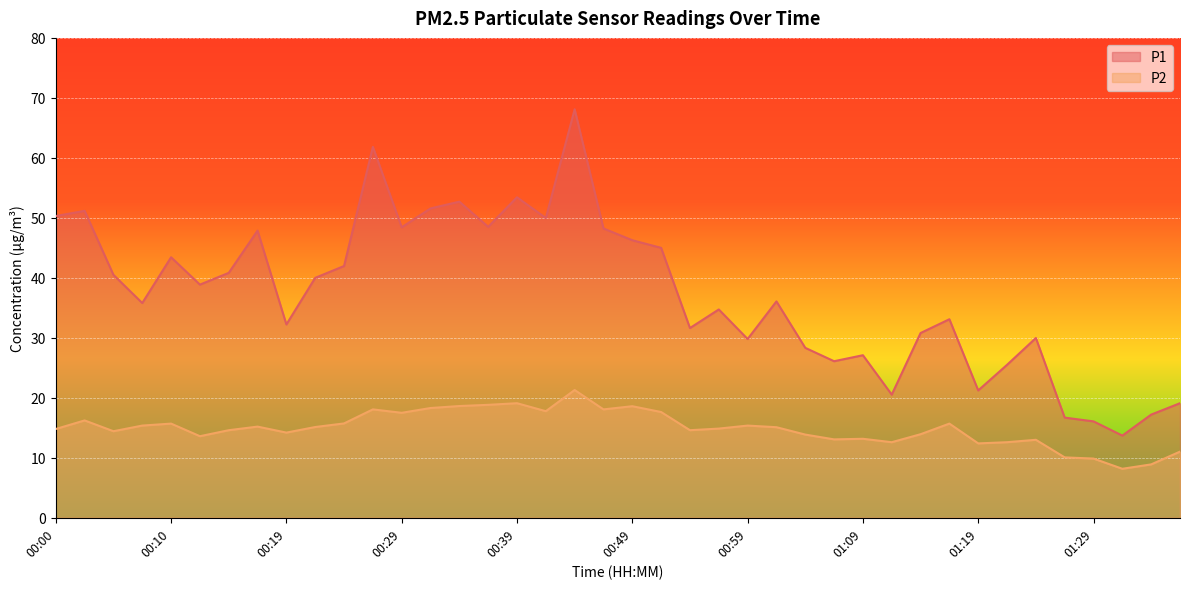

Which category has the lowest value in the P1 series?

01:31